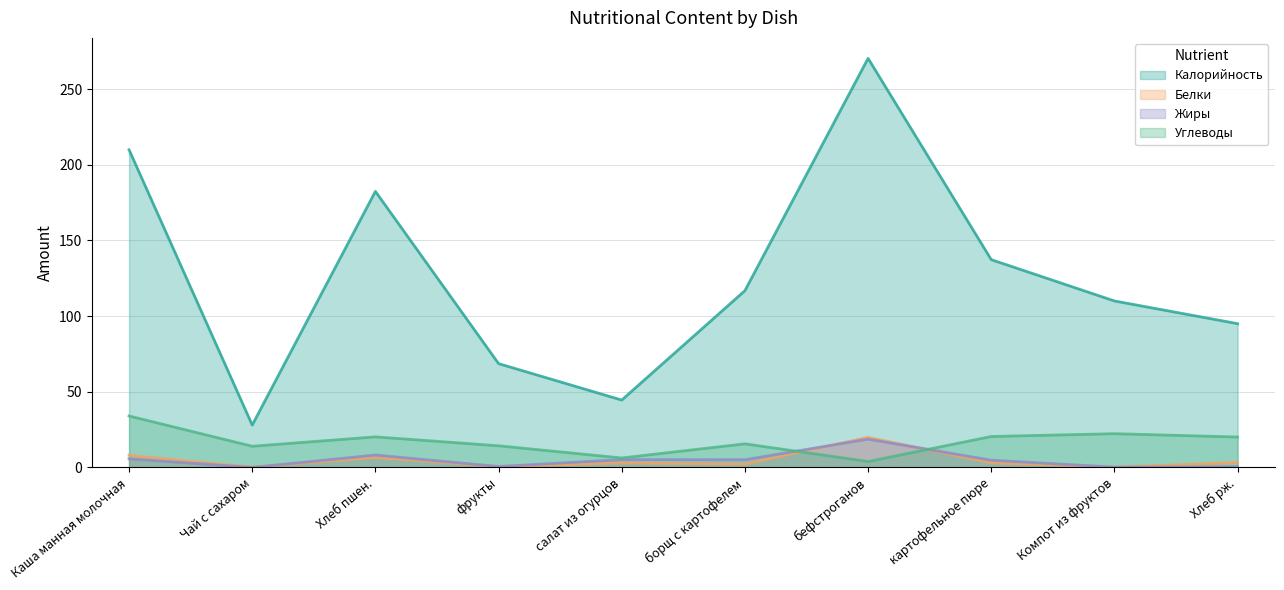

In Углеводы, how many points are higher than both neighbors (excluding endpoints)?

3